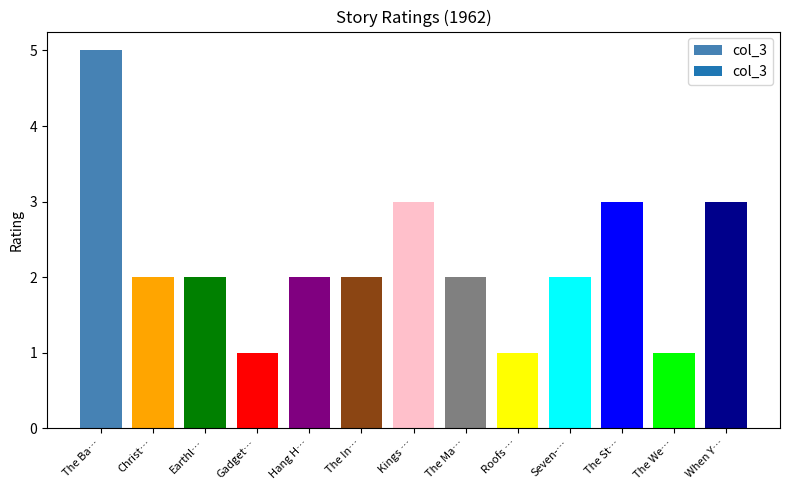

How many bars are there in total?

13